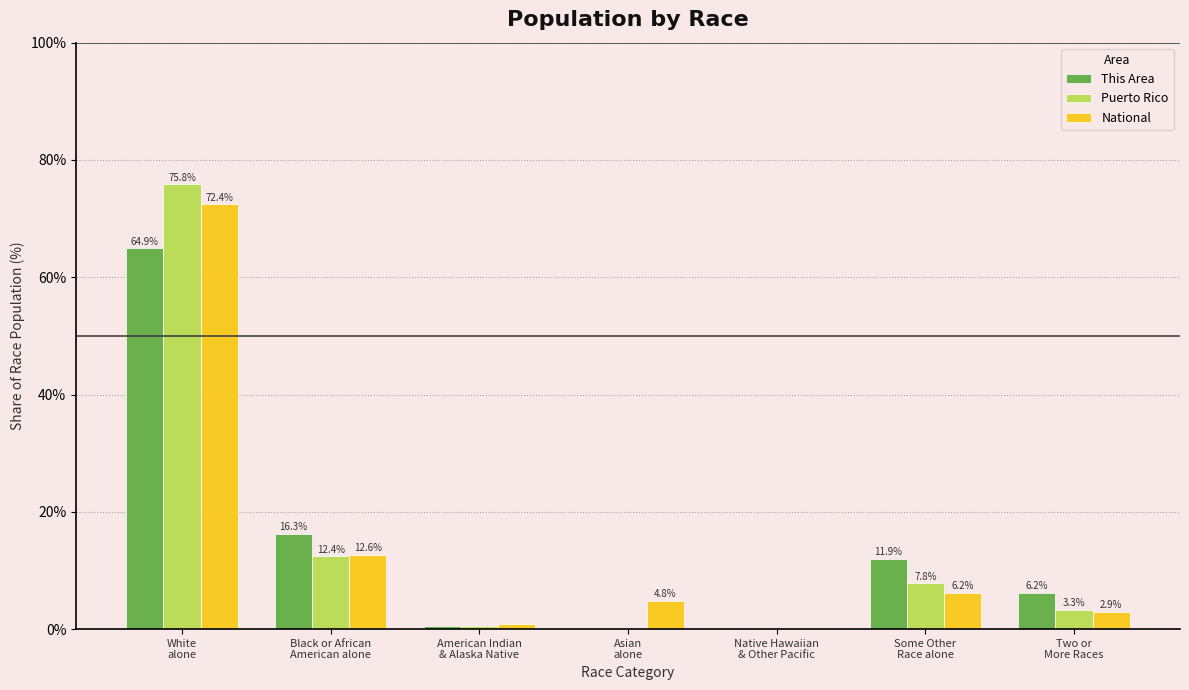

What is the sum of all This Area values?

100.0